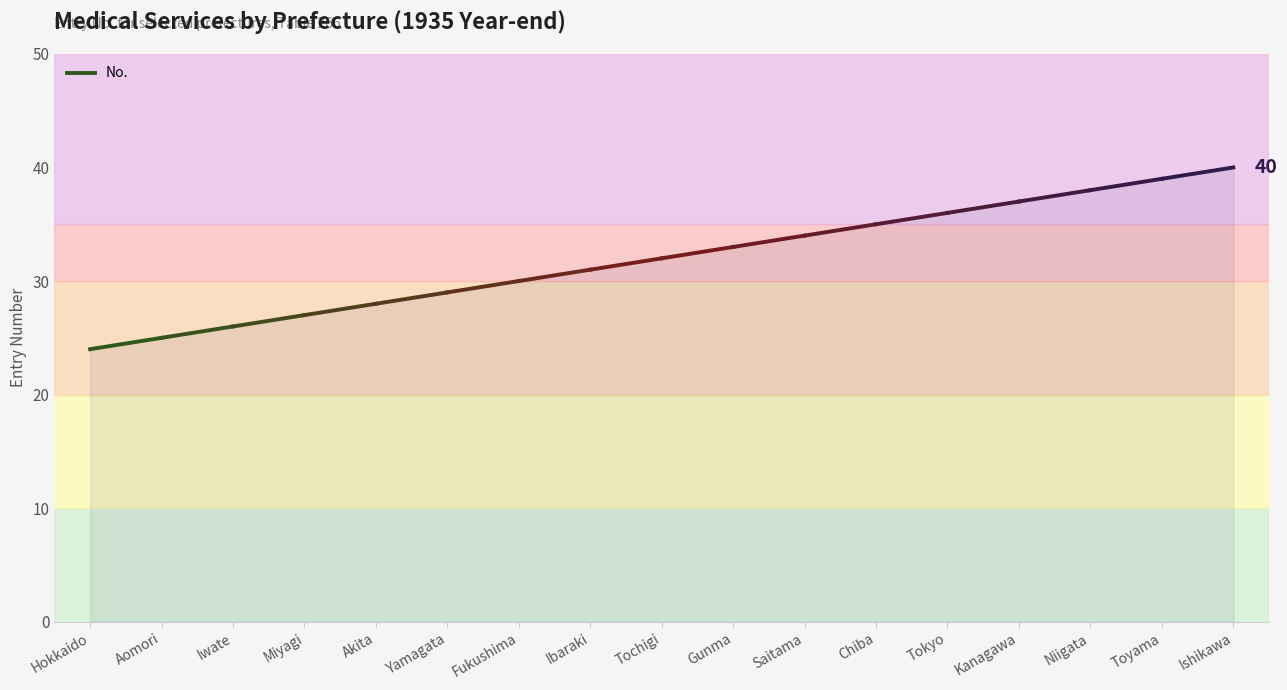

What value does the data have at Hokkaido?

24